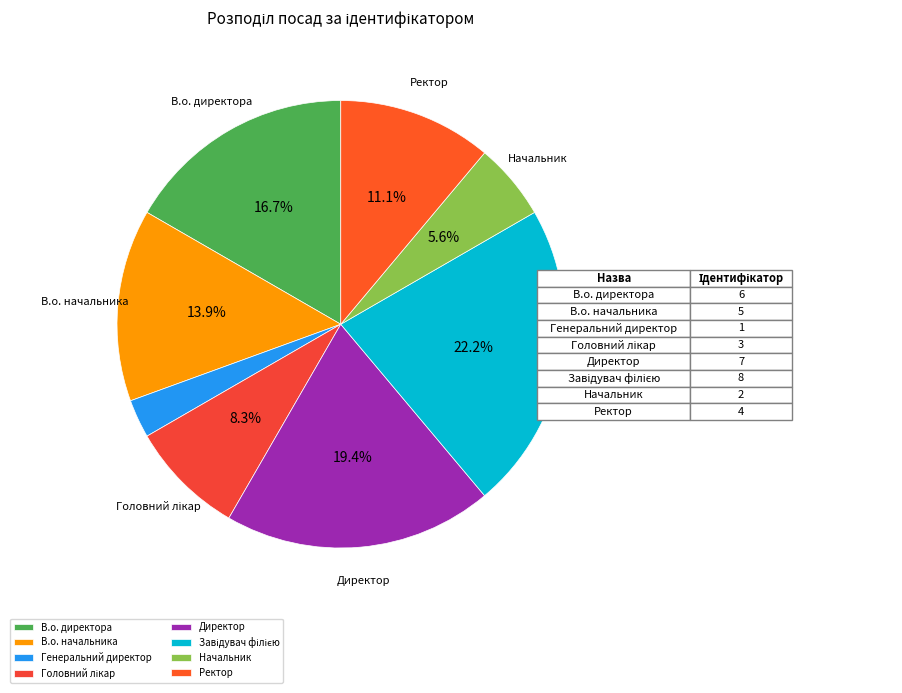

Which slice is the smallest?

Генеральний директор